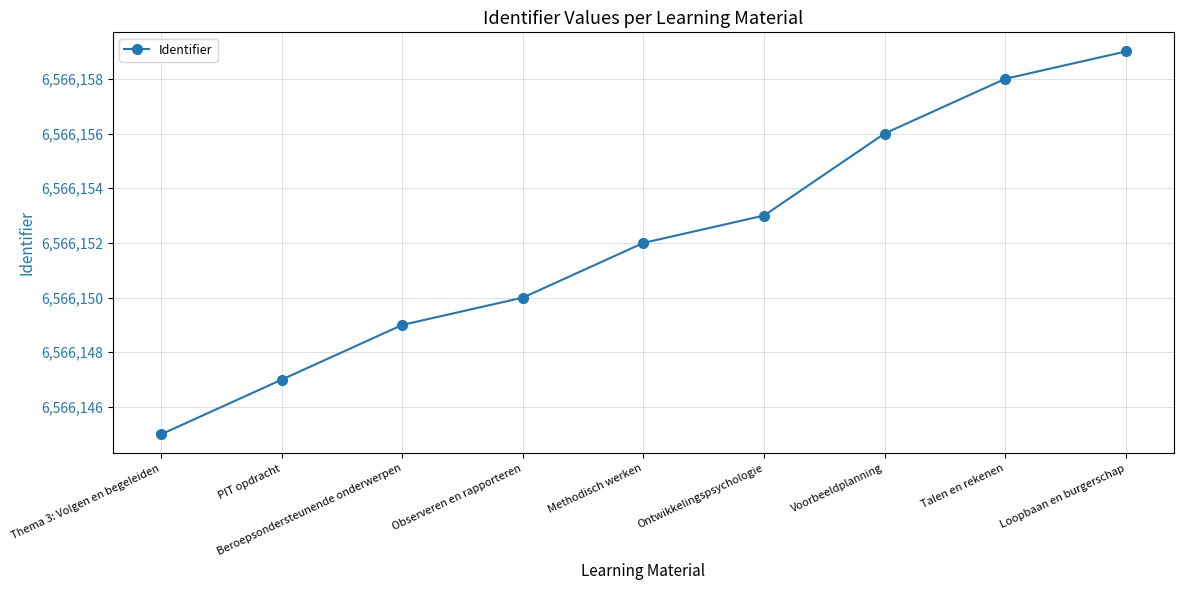

What is the ratio of the value at Thema 3: Volgen en begeleiden to the value at Talen en rekenen?

1.0